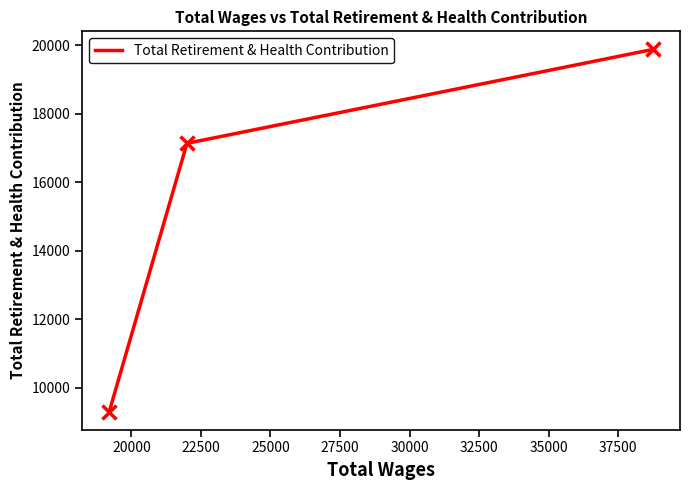

What is the greatest value displayed?

19878